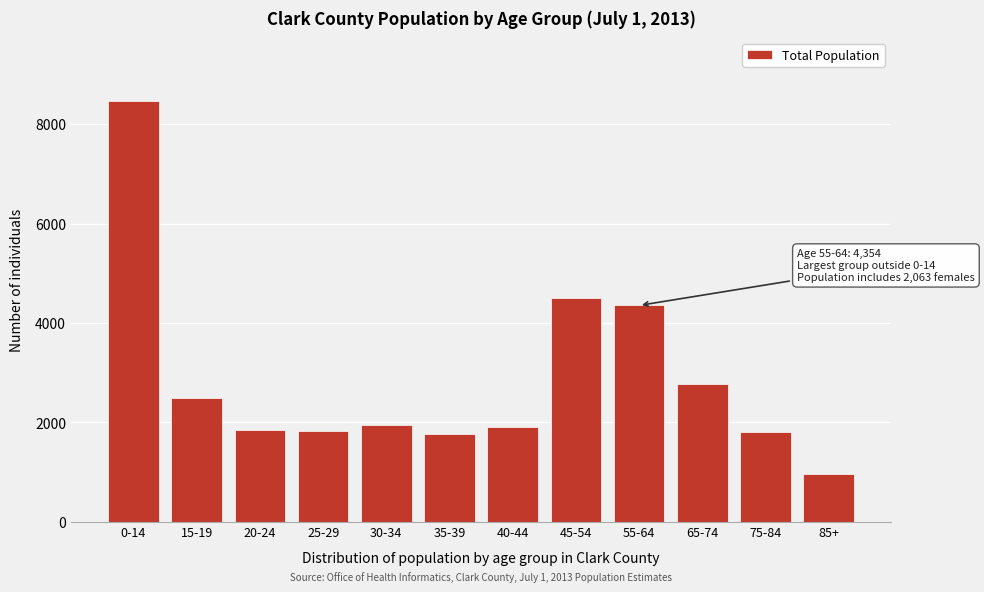

What is the label of the 2nd bar from the right?

75-84